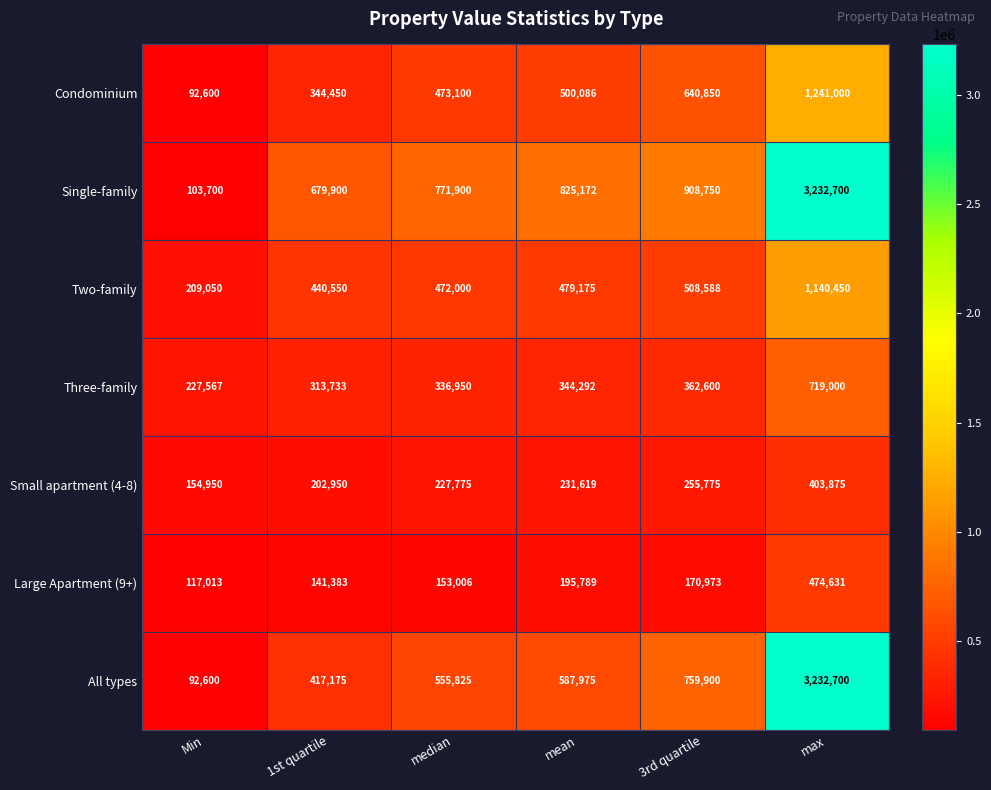

At which label does Two-family reach its peak?

max